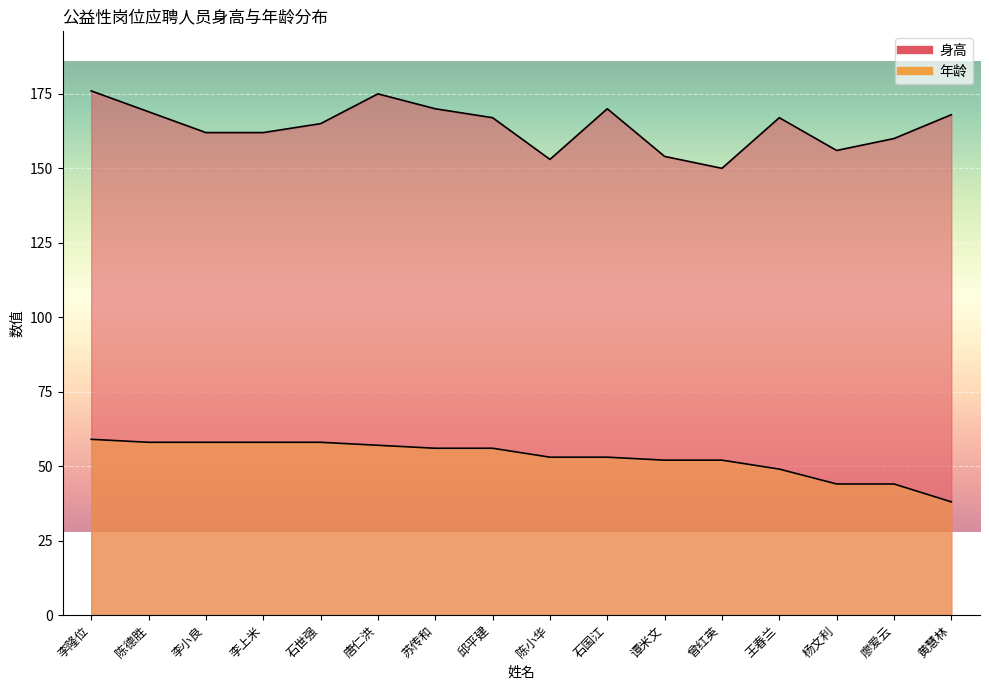

Reading right to left, transcribe all the data shown in this chart.

身高: 168	160	156	167	150	154	170	153	167	170	175	165	162	162	169	176
年龄: 38	44	44	49	52	52	53	53	56	56	57	58	58	58	58	59